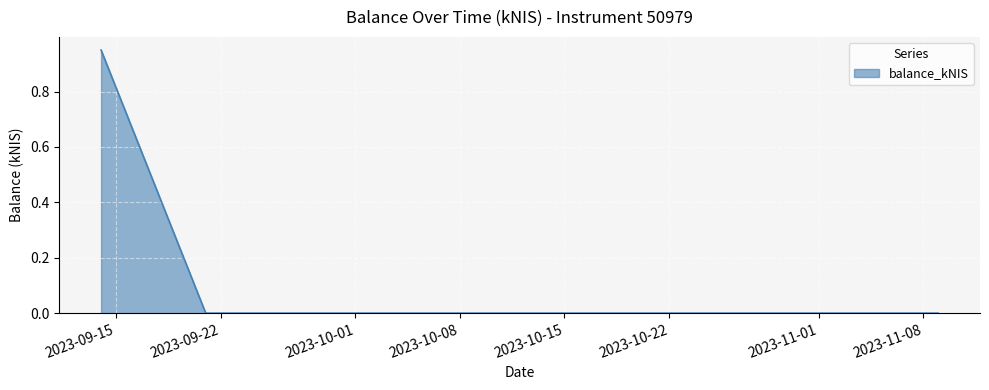

True or false: the data has more than 2 interior local peaks.

False